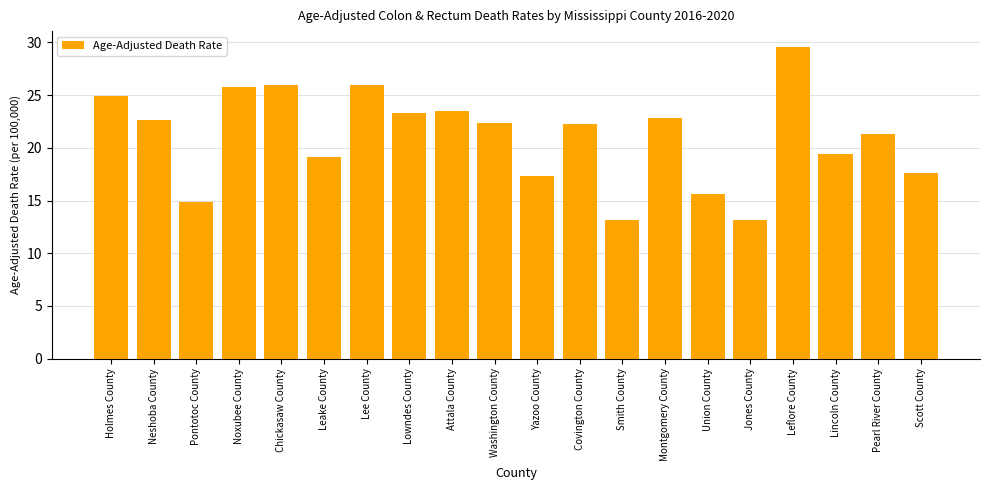

What is the sum of all values?

420.8